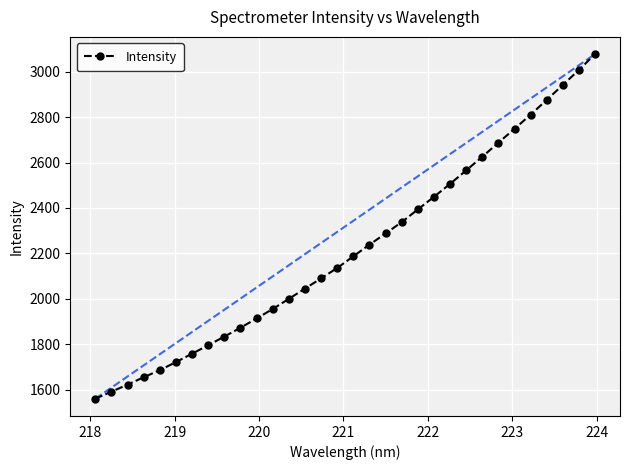

What is the value of the 4th point from the left?

1655.2